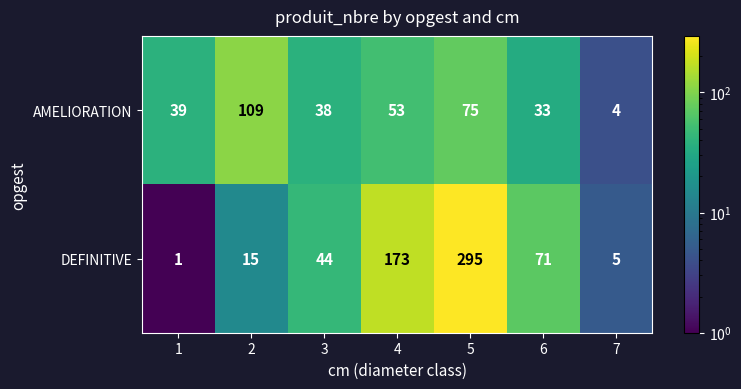

Reading left to right, extract all data points from this chart.

AMELIORATION: 1=39	2=109	3=38	4=53	5=75	6=33	7=4
DEFINITIVE: 1=1	2=15	3=44	4=173	5=295	6=71	7=5